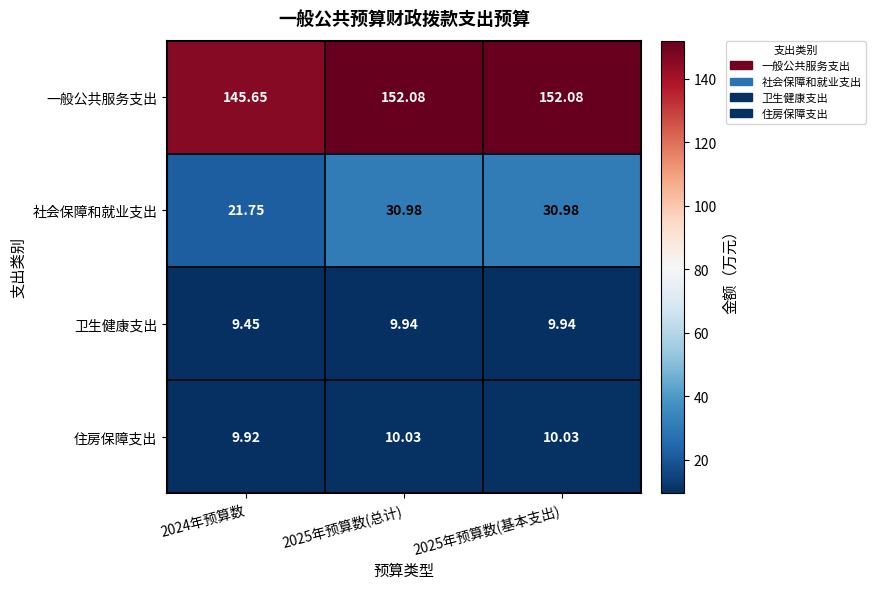

Rank the series by their maximum value, from lowest to highest.

卫生健康支出, 住房保障支出, 社会保障和就业支出, 一般公共服务支出